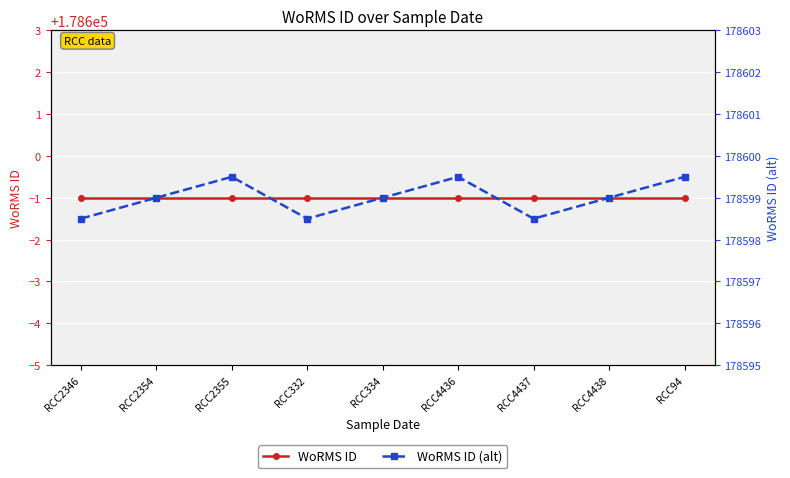

What is the greatest value displayed?

178599.5